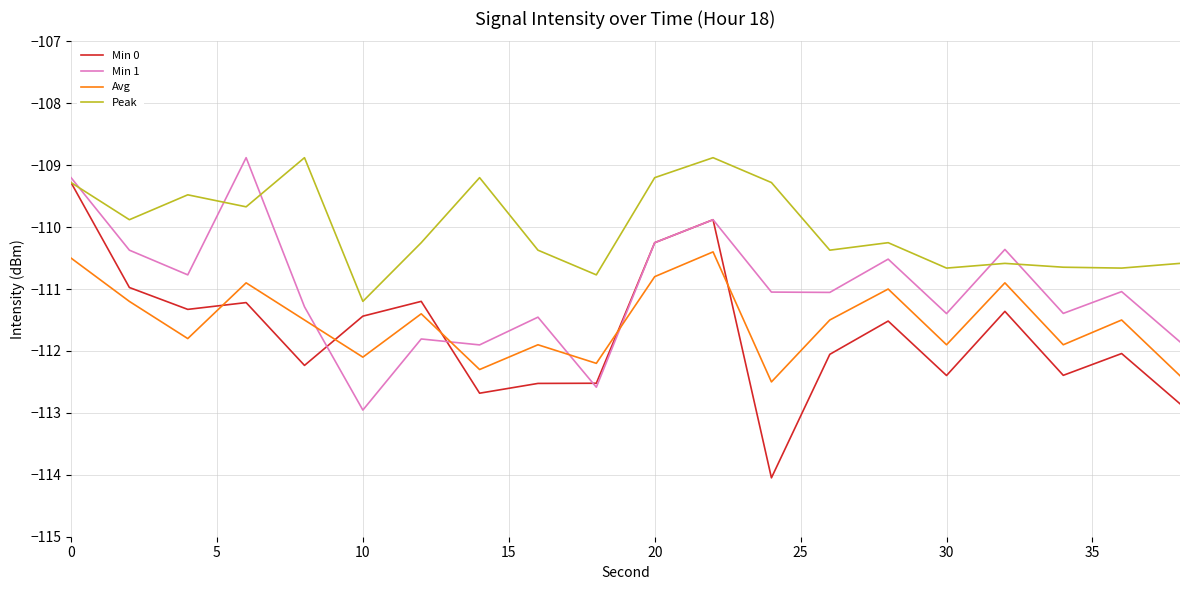

What is the maximum value shown in the chart?

-108.9